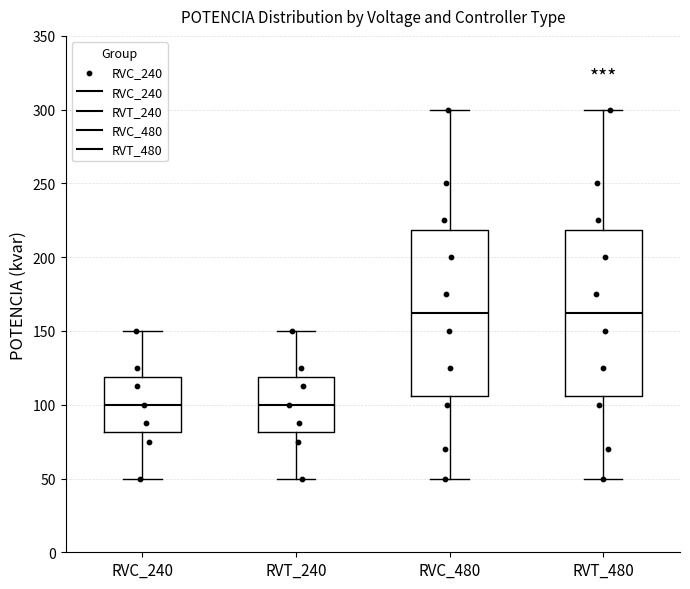

Reading left to right, transcribe this box plot: for each box, give where its median line is, the range the box spans, and where its two whiskers end, as read against the y-axis. The values are not printed on the chart, so give them approximately, as read against the axis.

RVC_240: median 100, box 80 to 120, whiskers 50 to 150
RVT_240: median 100, box 80 to 120, whiskers 50 to 150
RVC_480: median 165, box 105 to 220, whiskers 50 to 300
RVT_480: median 165, box 105 to 220, whiskers 50 to 300